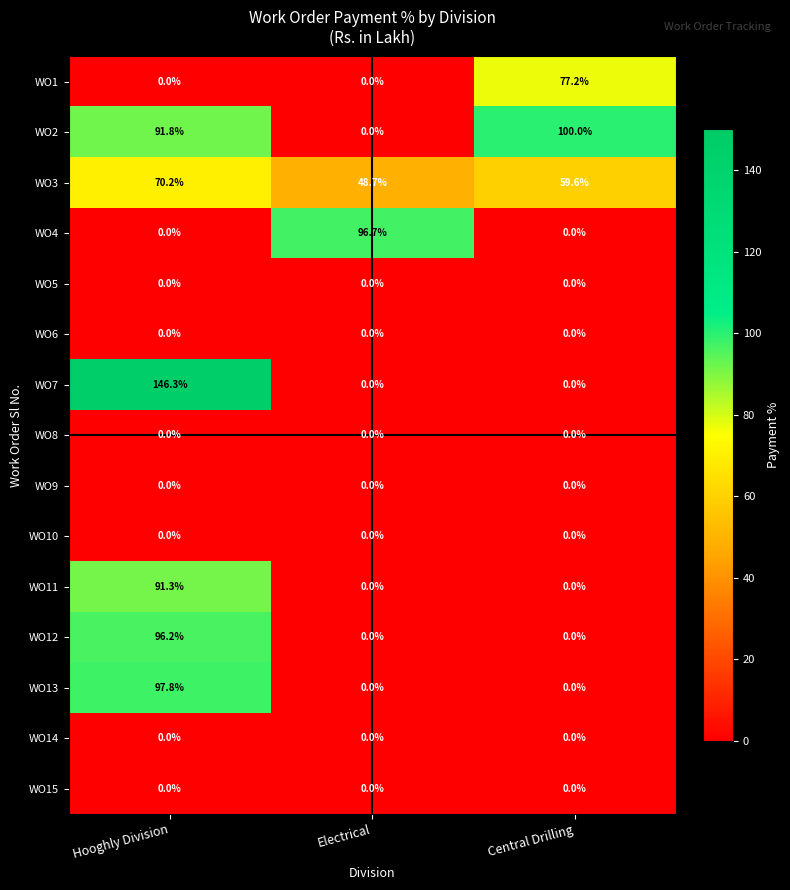

How many distinct data groups are displayed?

15